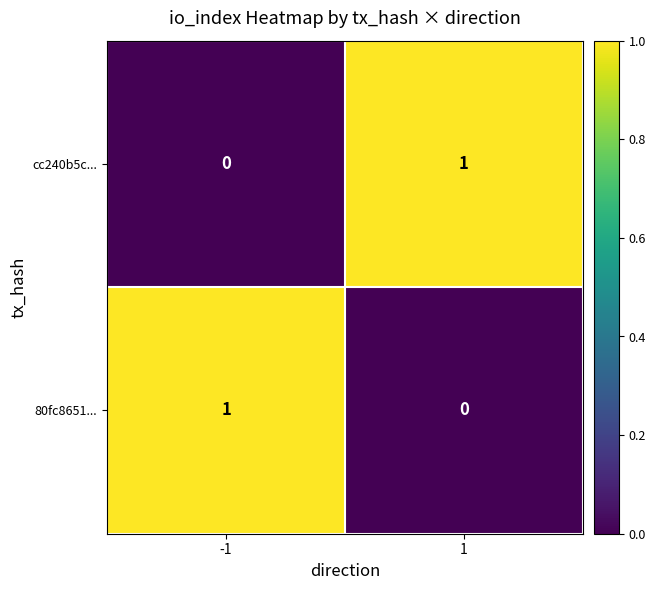

Reading right to left, transcribe all the data shown in this chart.

cc240b5c...: 1	0
80fc8651...: 0	1